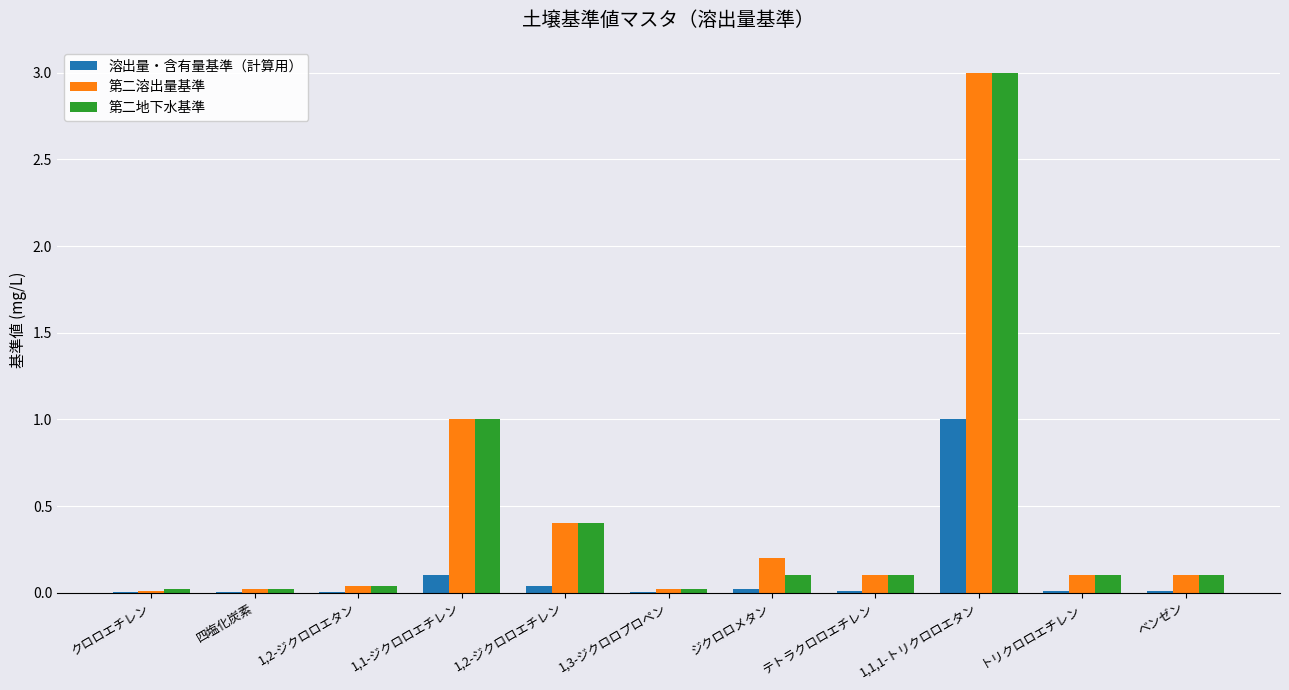

What is the maximum value shown in the chart?

3.0